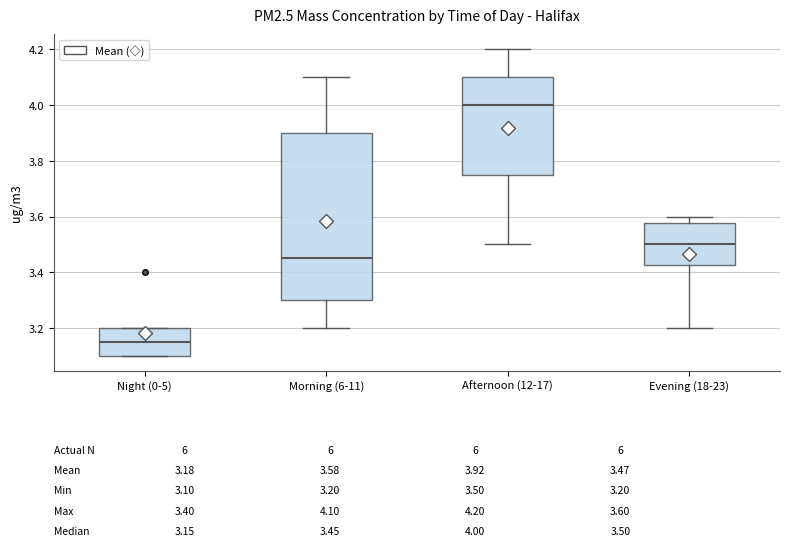

Reading left to right, read every box against the y-axis: the position of its median line, the range the box covers, and the ends of its whiskers. The values are not printed on the chart, so give them approximately, as read against the axis.

Night (0-5): median 3.16, box 3.10 to 3.20, whiskers 3.10 to 3.20
Morning (6-11): median 3.46, box 3.30 to 3.90, whiskers 3.20 to 4.10
Afternoon (12-17): median 4.00, box 3.76 to 4.10, whiskers 3.50 to 4.20
Evening (18-23): median 3.50, box 3.42 to 3.58, whiskers 3.20 to 3.60